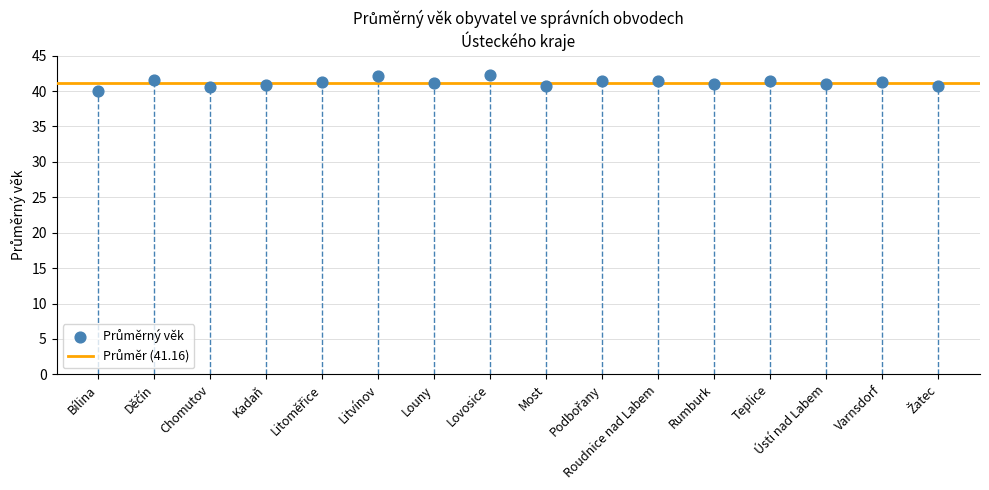

What is the range of Y values (max minus min)?

2.2